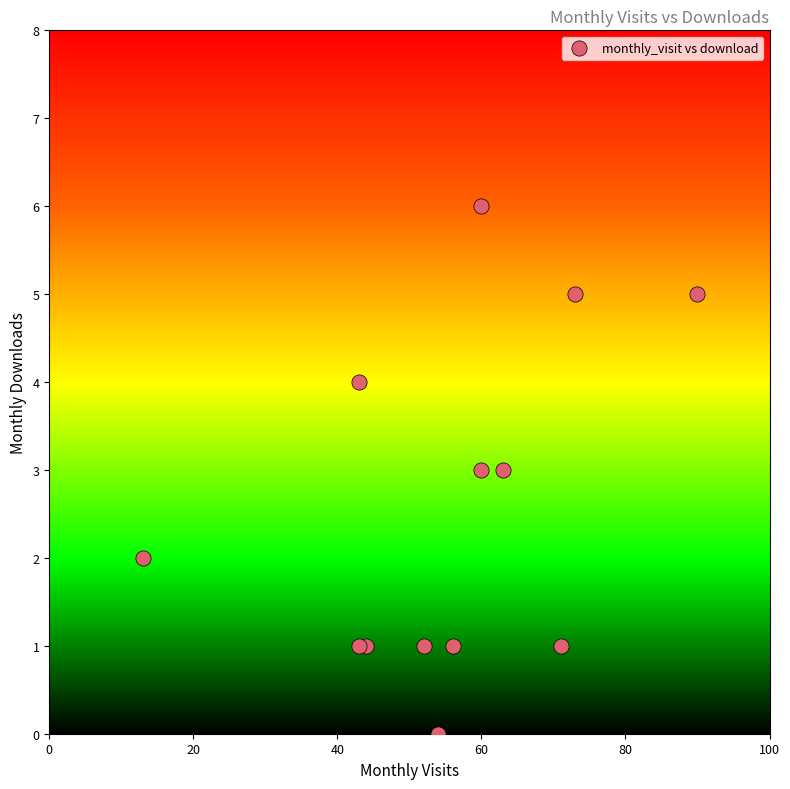

What is the range of Y values (max minus min)?

6